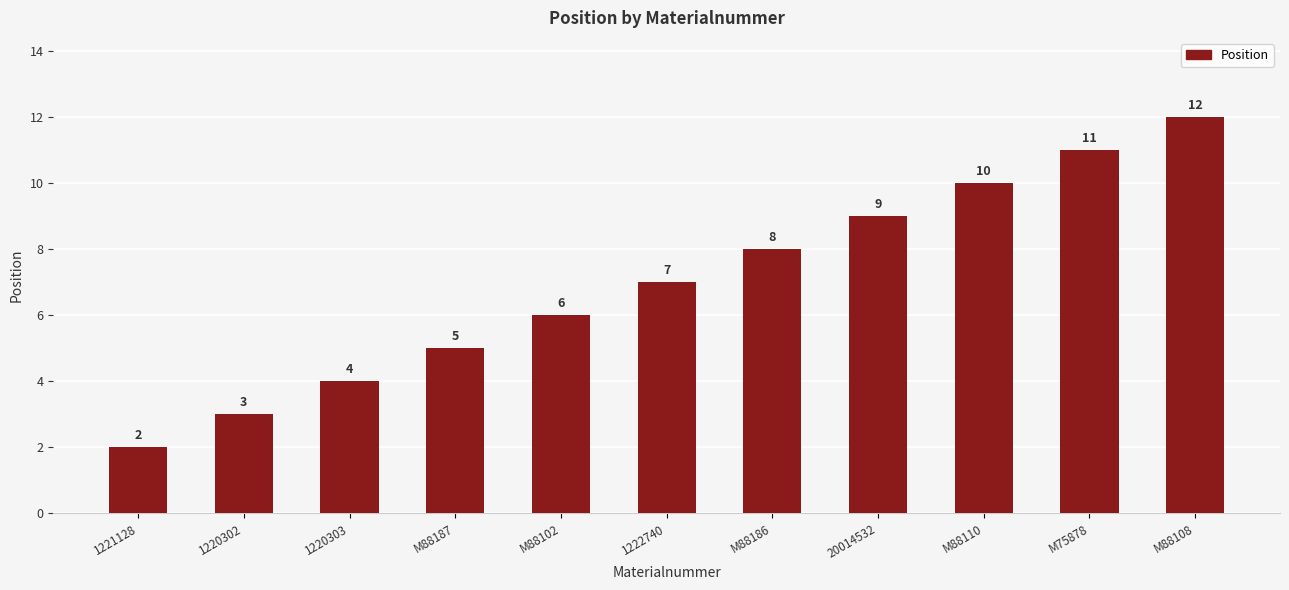

Are the bars horizontal?

No